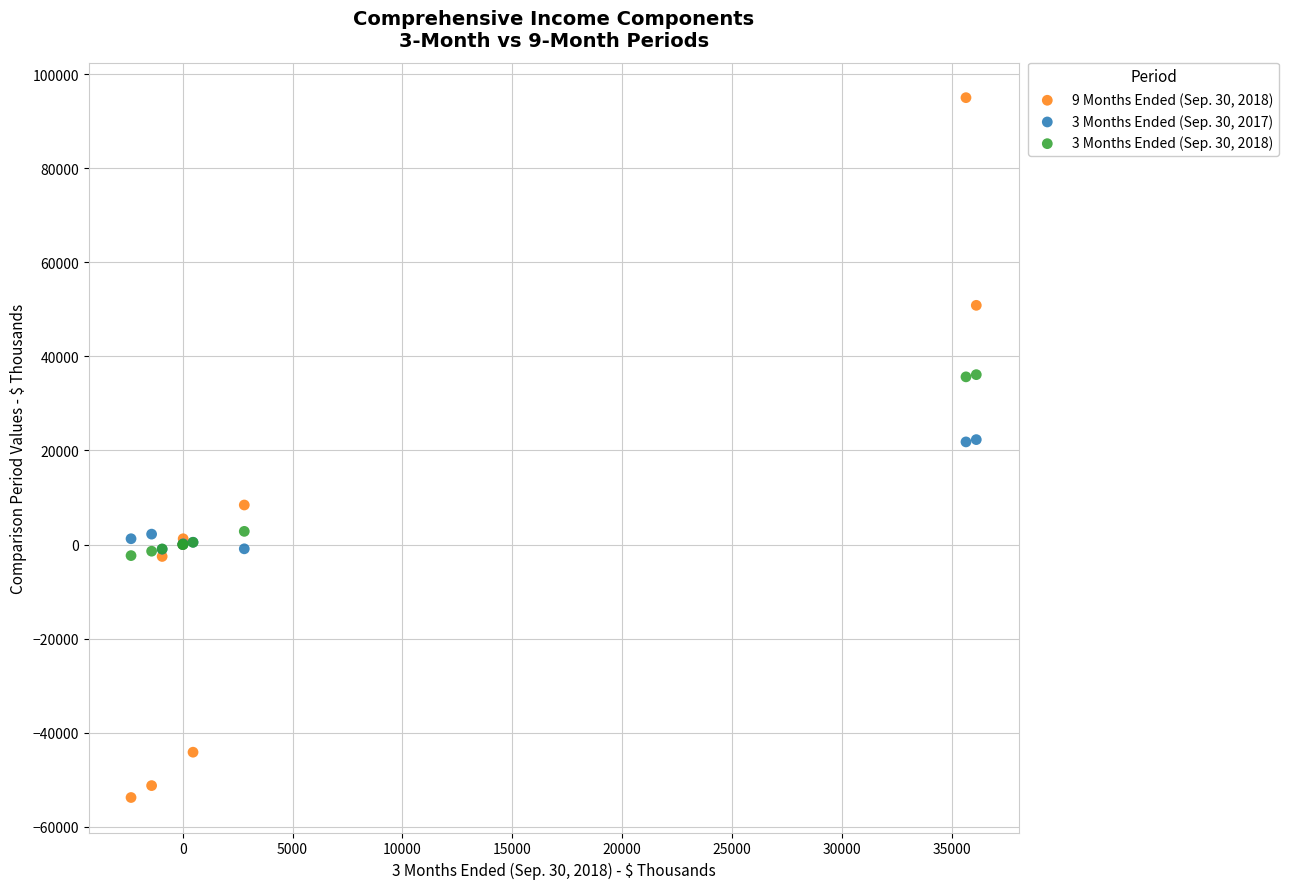

What are all the series names shown in the legend?

9 Months Ended (Sep. 30, 2018), 3 Months Ended (Sep. 30, 2017), 3 Months Ended (Sep. 30, 2018)